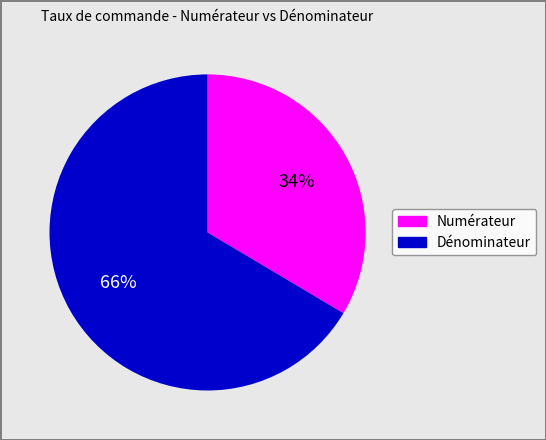

Does any single category account for the majority?

Yes